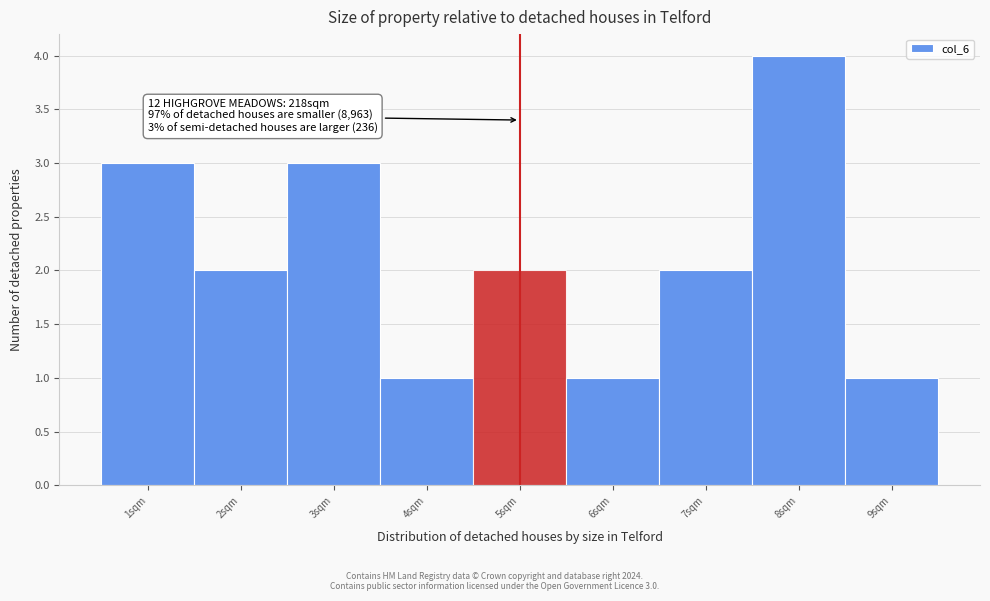

Reading left to right, extract all data points from this chart.

3	2	3	1	2	1	2	4	1